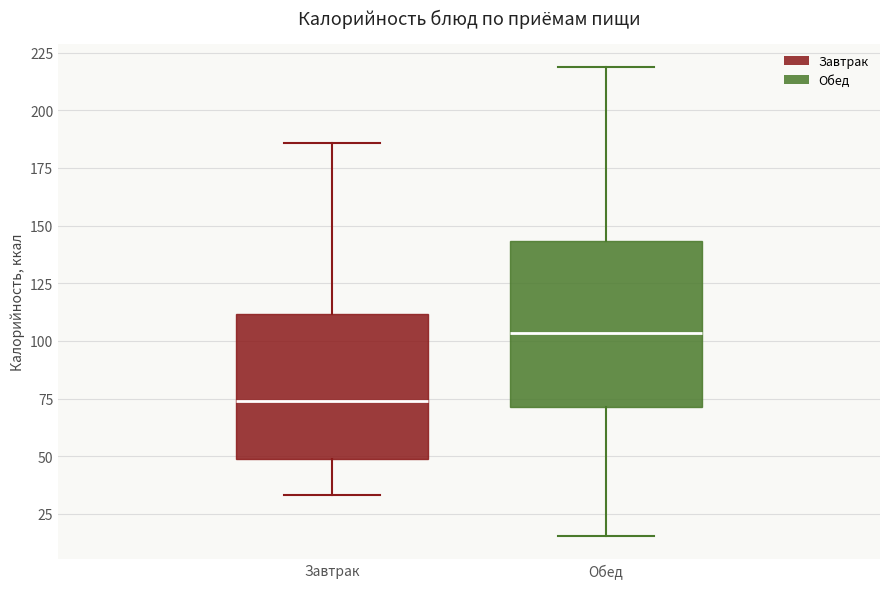

Which box is the tallest, from its lower edge to its upper edge?

Обед